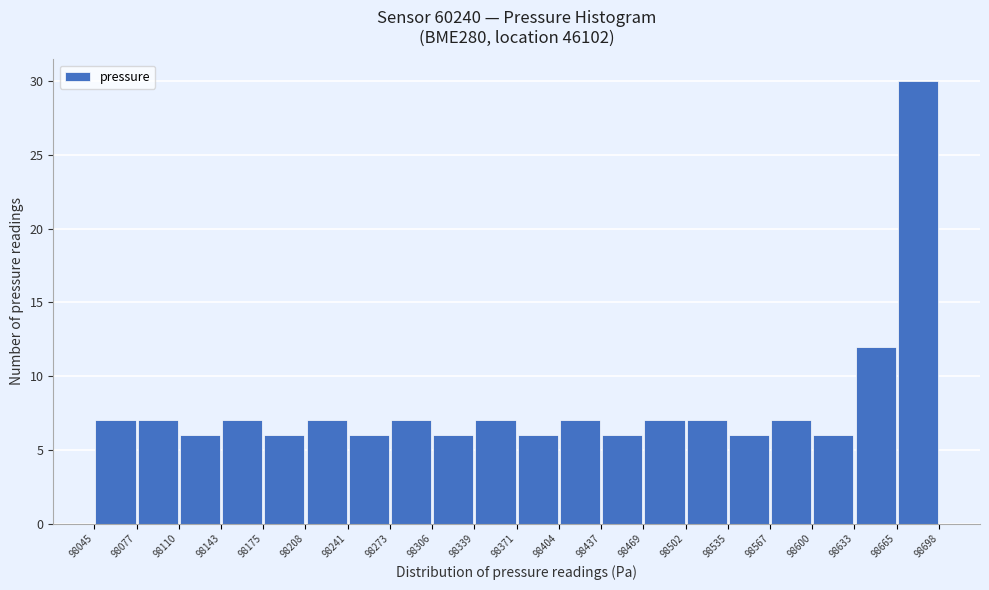

Which range on the x-axis has the tallest bar?

98665 to 98698